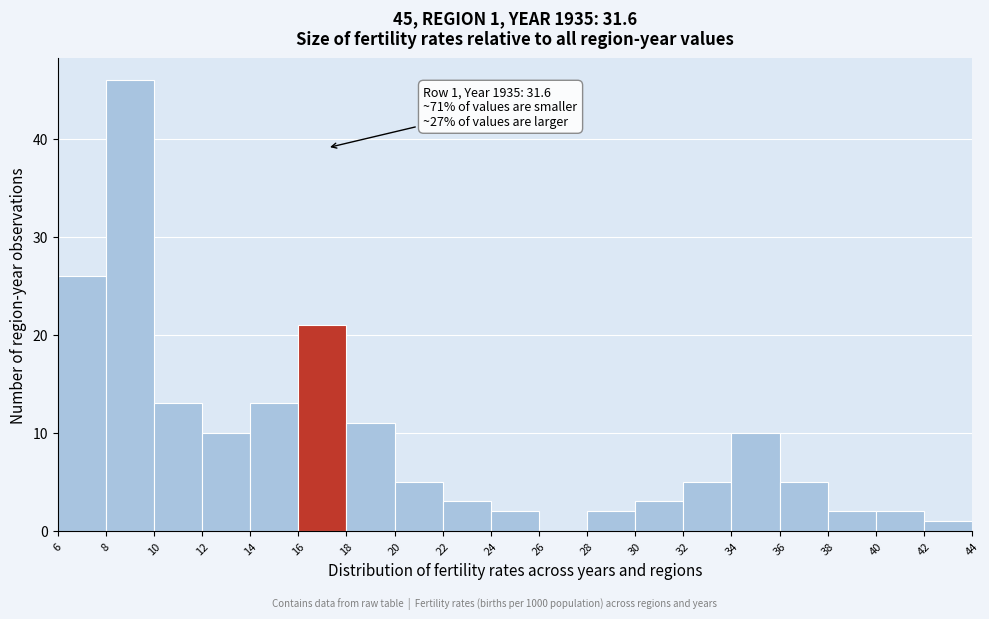

Over which range of the x-axis is the bar tallest?

8 to 10